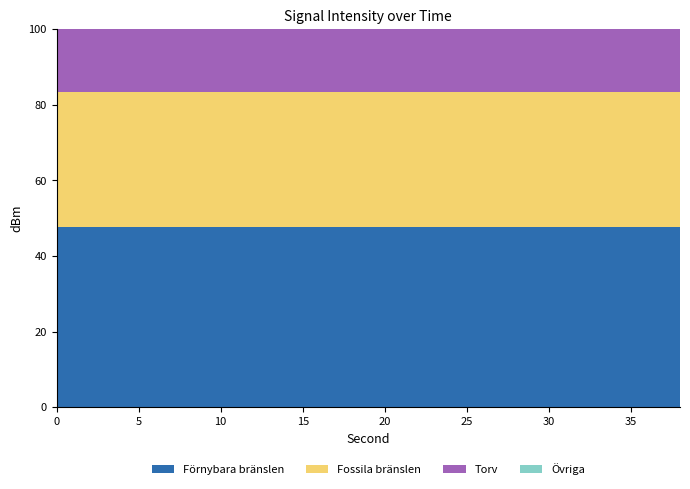

Rank the categories by value from lowest to highest.

36, 22, 16, 24, 6, 2, 26, 4, 14, 30, 34, 28, 20, 18, 10, 32, 12, 8, 0, 38